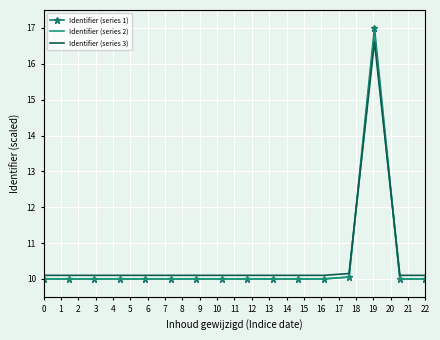

How many intersections are there between Identifier (series 3) and Identifier (series 1)?

2